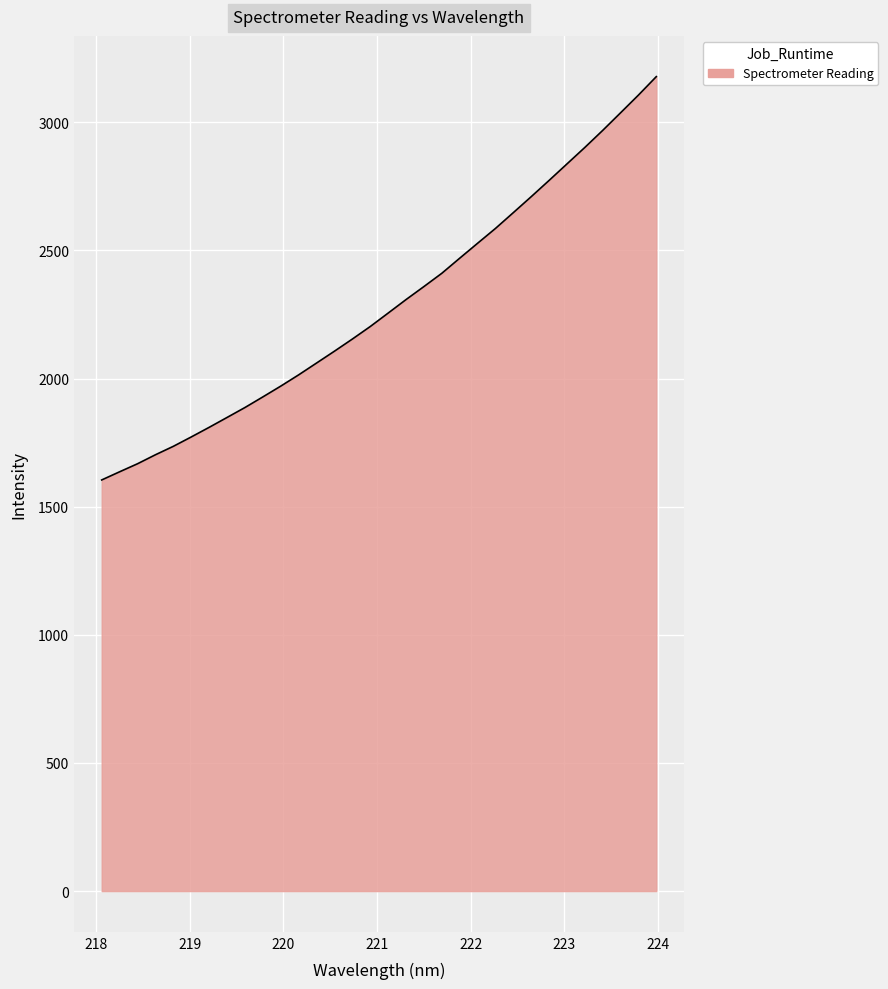

What is the maximum value shown in the chart?

3178.1